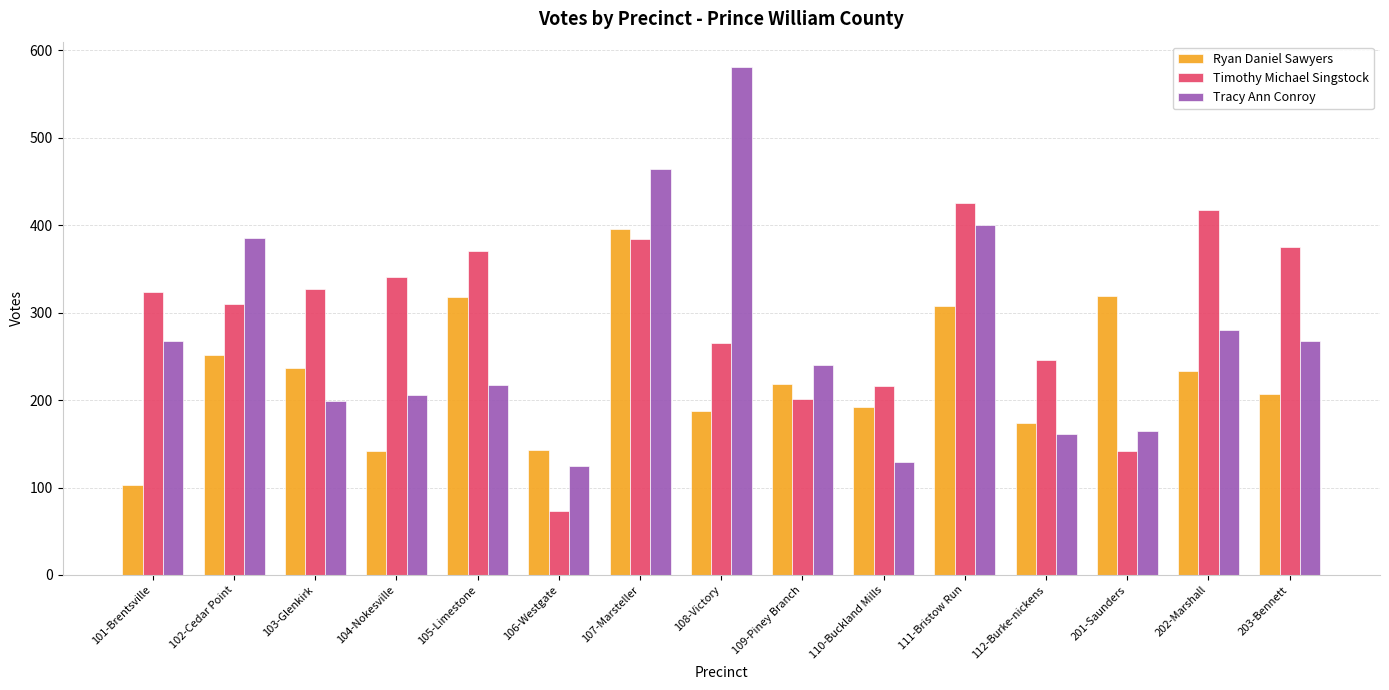

The value of Tracy Ann Conroy at 103-Glenkirk is 115. True or false?

False